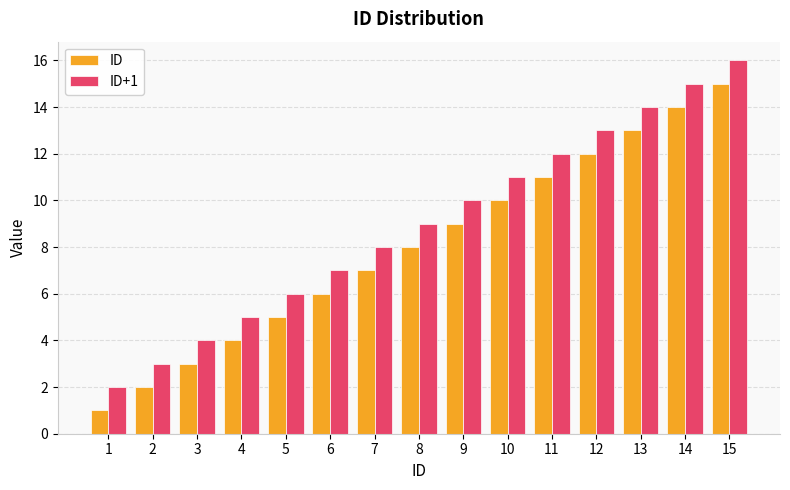

How many bars are there in total?

30